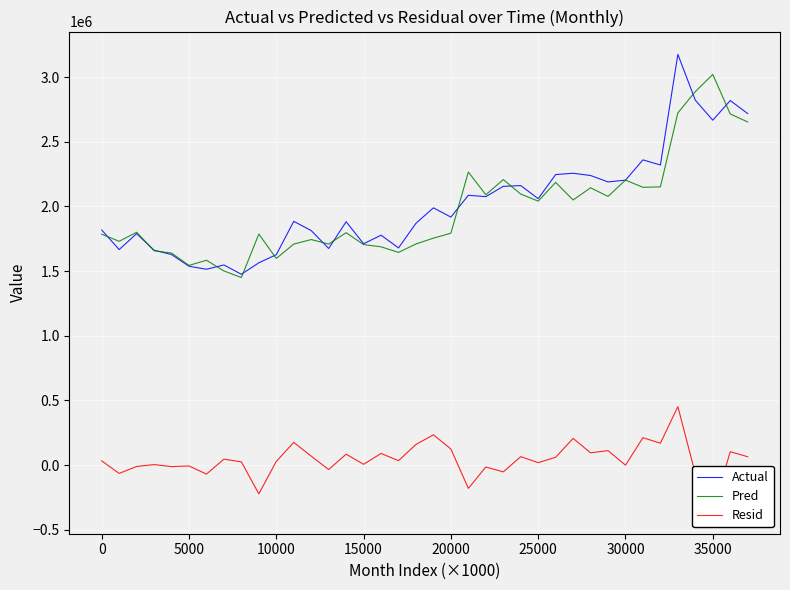

Which series ends up on top after the final intersection of Actual and Pred?

Actual